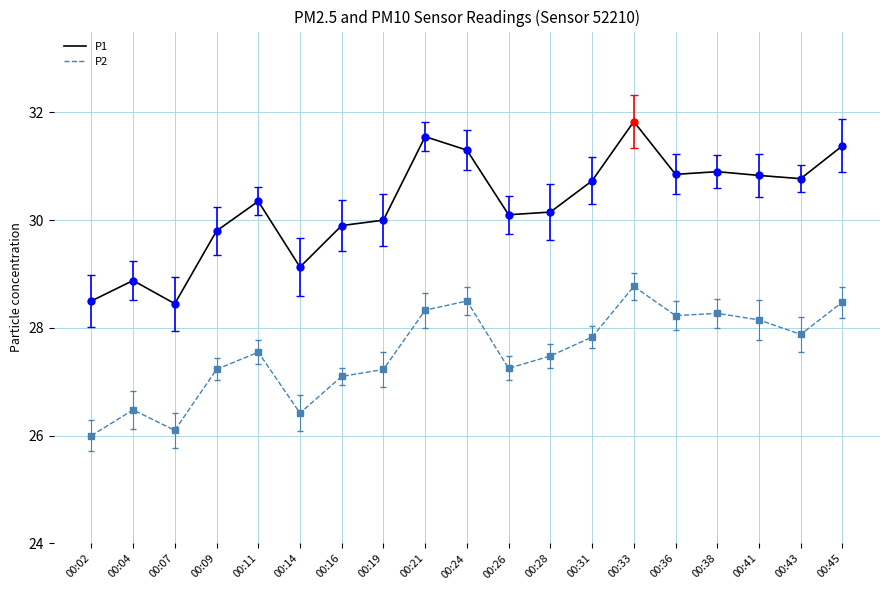

Which series has the widest spread of values?

P1